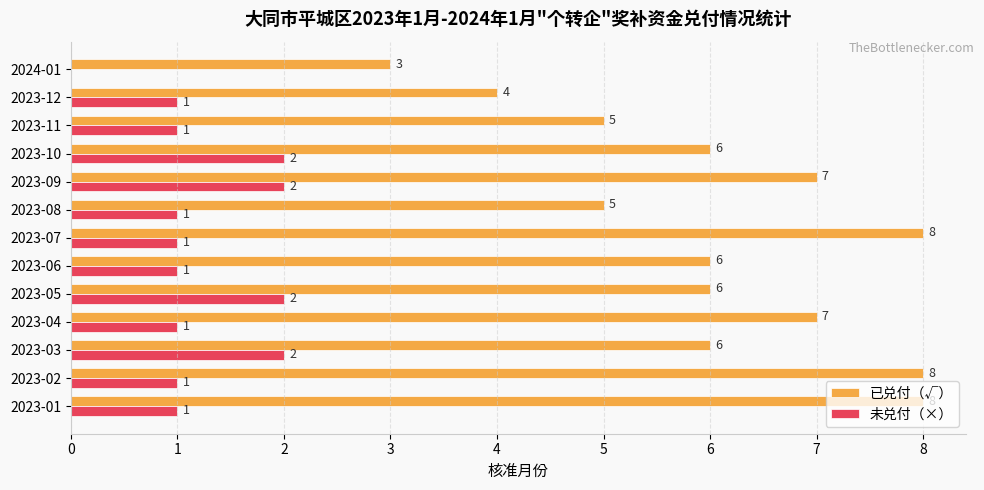

What is the highest value of the 已兑付（√） series?

8